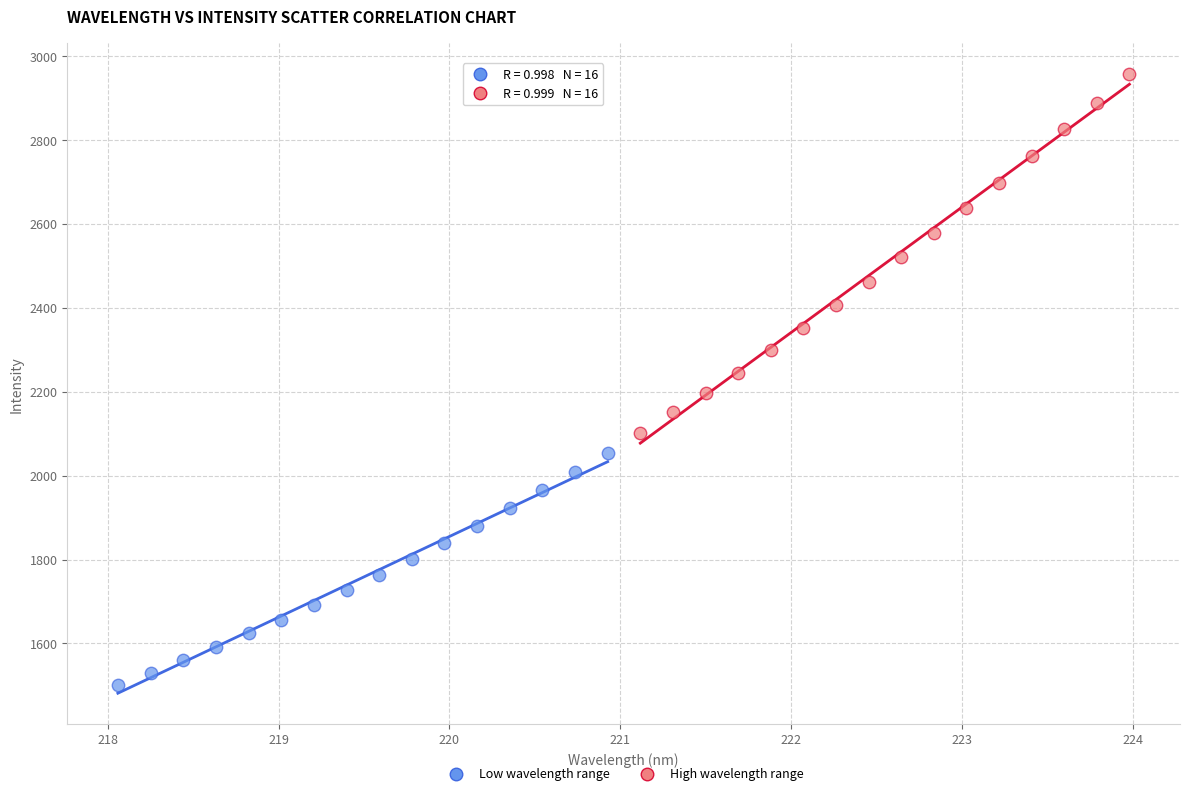

Which series contains the highest Y value?

High wavelength range